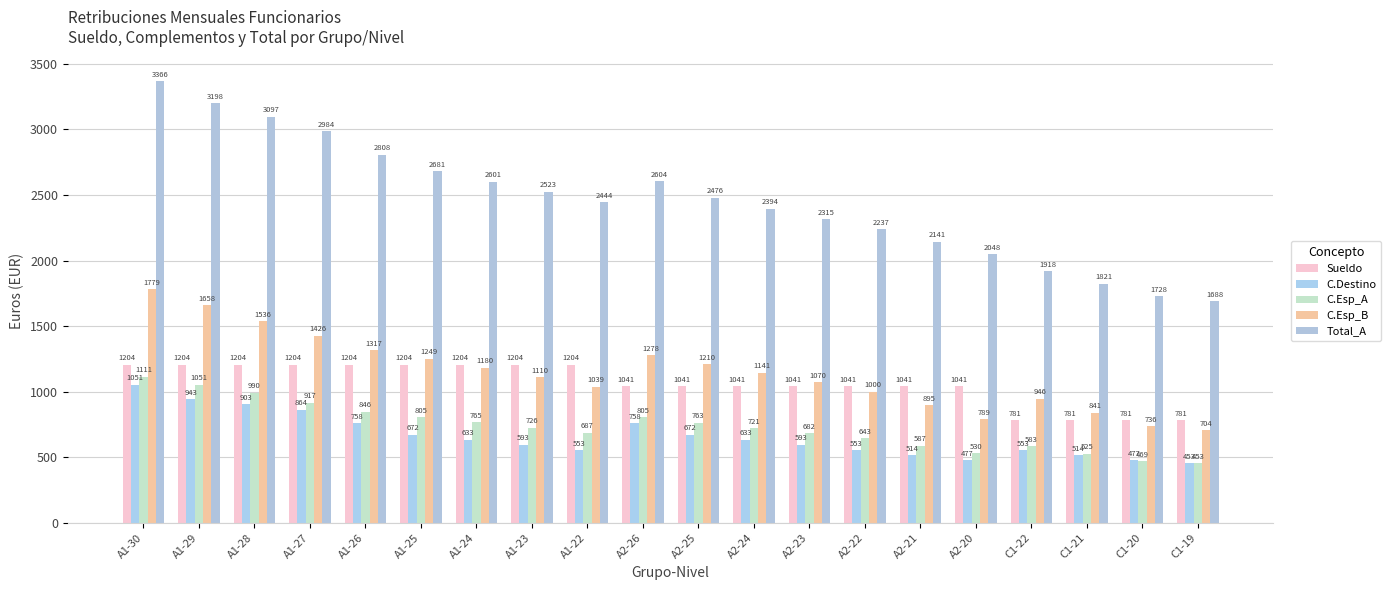

At which label is C.Esp_A closest to 782?

A1-24